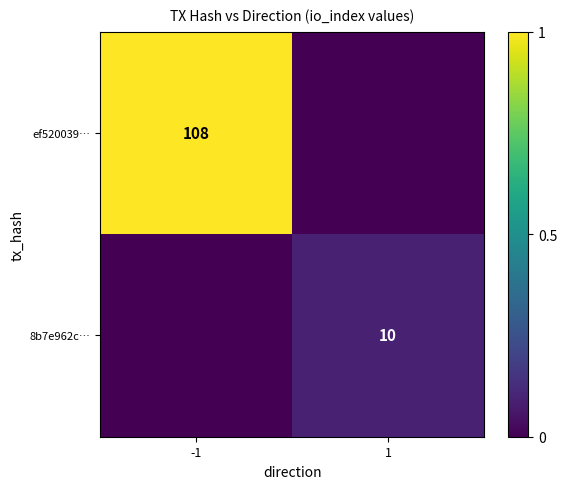

What is the maximum value shown in the chart?

1.0